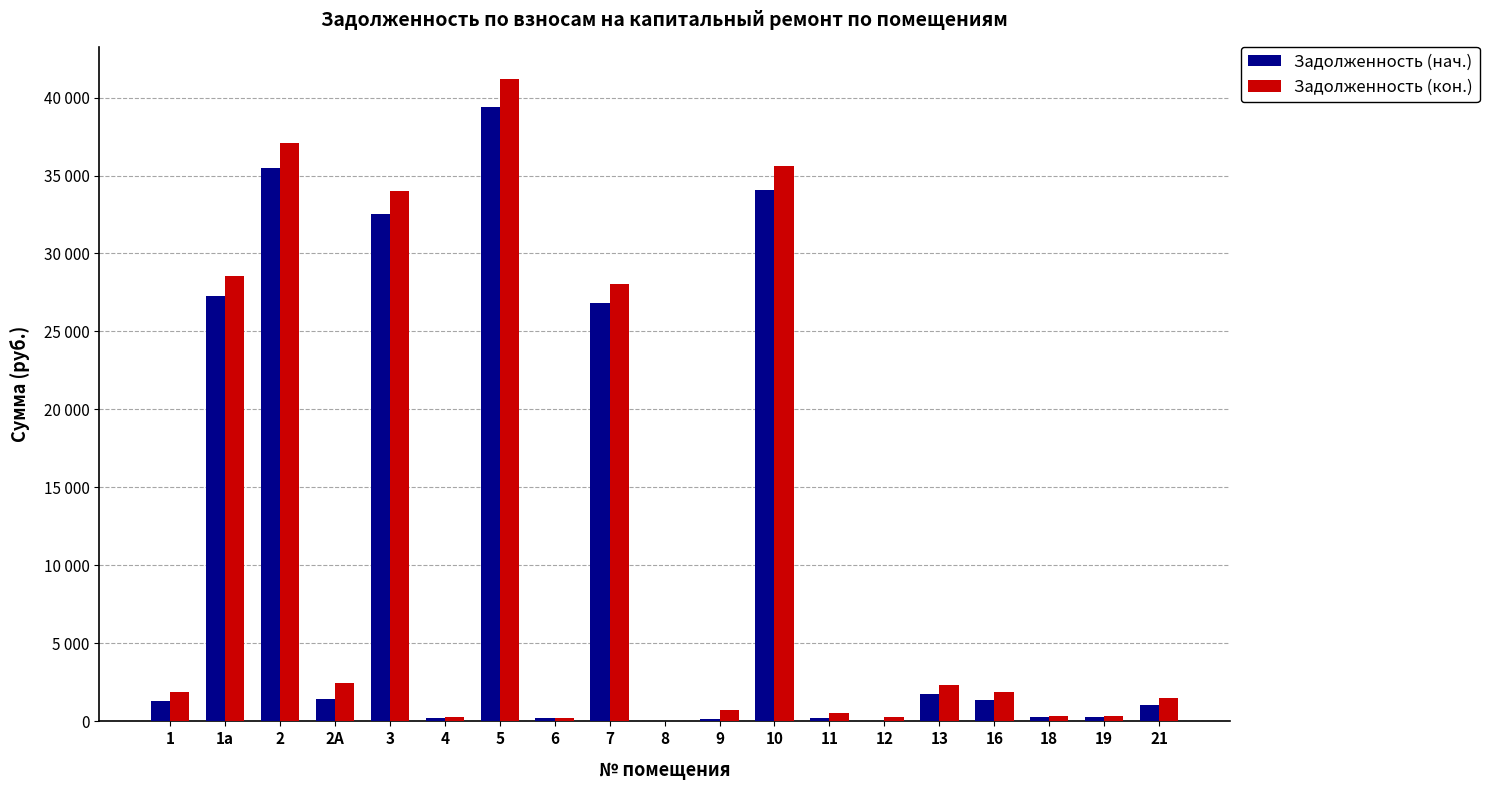

Reading right to left, extract all data points from this chart.

Задолженность (нач.): 21=1060.1	19=282.5	18=283.9	16=1344.4	13=1761.1	12=0.0	11=239.1	10=34051.2	9=158.5	8=0.0	7=26827.3	6=196.4	5=39398.2	4=241.2	3=32550.5	2А=1466.6	2=35458.9	1а=27297.7	1=1339.2
Задолженность (кон.): 21=1493.4	19=316.1	18=317.6	16=1893.3	13=2328.5	12=275.2	11=506.6	10=35599.9	9=704.4	8=0.0	7=28053.9	6=219.7	5=41190.1	4=269.9	3=34030.9	2А=2474.2	2=37071.6	1а=28545.7	1=1886.7